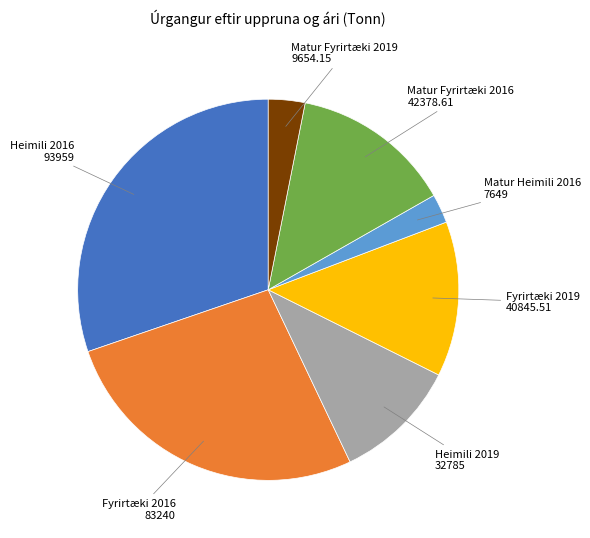

Does any single category account for the majority?

No